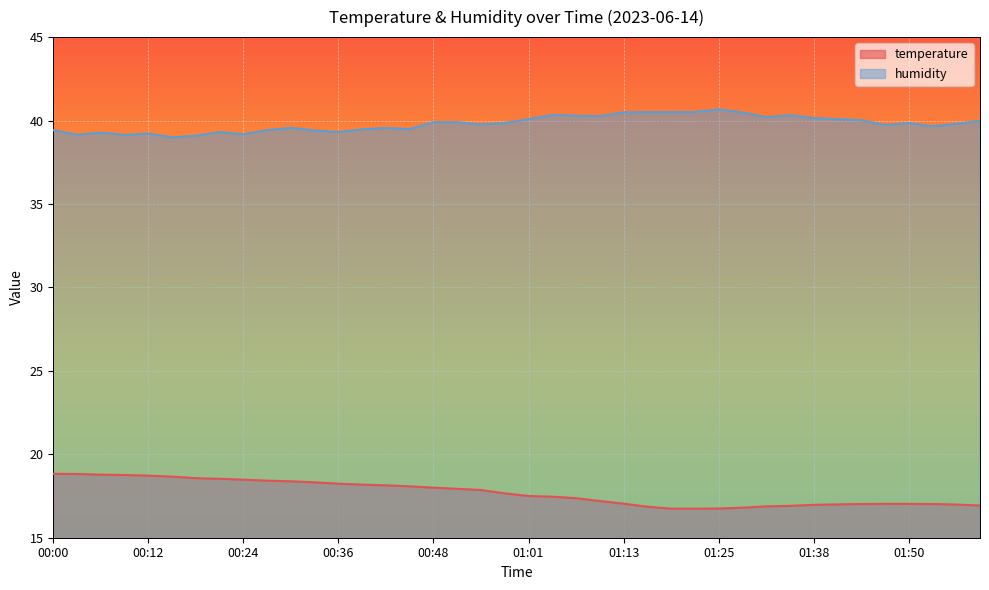

Reading left to right, what are all the values shown in this chart?

temperature: 00:00=18.8	00:03=18.8	00:06=18.8	00:09=18.8	00:12=18.7	00:15=18.7	00:18=18.6	00:21=18.5	00:24=18.5	00:27=18.4	00:30=18.4	00:33=18.3	00:36=18.2	00:39=18.2	00:42=18.1	00:45=18.1	00:48=18.0	00:51=17.9	00:55=17.9	00:58=17.7	01:01=17.5	01:04=17.5	01:07=17.4	01:10=17.2	01:13=17.0	01:16=16.9	01:19=16.7	01:22=16.7	01:25=16.8	01:28=16.8	01:31=16.9	01:35=16.9	01:38=17.0	01:41=17.0	01:44=17.0	01:47=17.0	01:50=17.0	01:53=17.0	01:56=17.0	01:59=16.9
humidity: 00:00=39.4	00:03=39.1	00:06=39.3	00:09=39.1	00:12=39.2	00:15=39.0	00:18=39.1	00:21=39.3	00:24=39.2	00:27=39.4	00:30=39.6	00:33=39.4	00:36=39.3	00:39=39.5	00:42=39.5	00:45=39.5	00:48=39.9	00:51=39.9	00:55=39.8	00:58=39.9	01:01=40.1	01:04=40.3	01:07=40.3	01:10=40.3	01:13=40.5	01:16=40.5	01:19=40.5	01:22=40.5	01:25=40.7	01:28=40.5	01:31=40.2	01:35=40.3	01:38=40.1	01:41=40.1	01:44=40.0	01:47=39.7	01:50=39.9	01:53=39.6	01:56=39.8	01:59=40.0